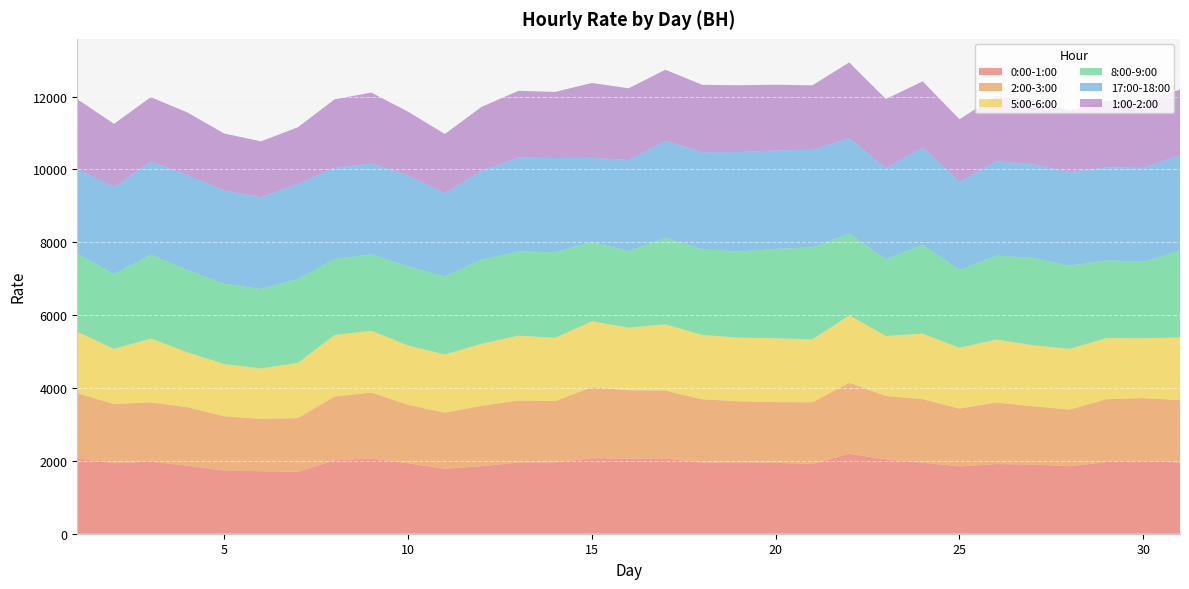

Reading left to right, transcribe all the data shown in this chart.

0:00-1:00: 1=2066.4	2=1938.4	3=1979.7	4=1864.3	5=1736.1	6=1715.3	7=1698.9	8=2013.5	9=2068.5	10=1932.7	11=1785.2	12=1854.4	13=1954.5	14=1960.0	15=2073.9	16=2061.3	17=2064.9	18=1953.5	19=1959.2	20=1946.5	21=1911.5	22=2197.1	23=2040.2	24=1949.3	25=1849.7	26=1911.8	27=1900.7	28=1853.7	29=1966.4	30=1998.7	31=1953.8
2:00-3:00: 1=1791.2	2=1622.8	3=1625.5	4=1609.4	5=1487.9	6=1437.6	7=1476.5	8=1751.3	9=1809.0	10=1608.8	11=1537.1	12=1658.0	13=1702.7	14=1680.7	15=1949.6	16=1876.5	17=1865.7	18=1738.0	19=1677.1	20=1666.8	21=1695.5	22=1946.8	23=1741.6	24=1745.2	25=1586.2	26=1690.4	27=1599.0	28=1554.8	29=1725.8	30=1724.6	31=1713.2
5:00-6:00: 1=1682.8	2=1510.3	3=1752.8	4=1503.4	5=1431.2	6=1381.7	7=1514.2	8=1688.4	9=1695.1	10=1622.0	11=1597.6	12=1701.7	13=1778.8	14=1737.9	15=1808.2	16=1718.3	17=1816.3	18=1765.9	19=1744.6	20=1749.7	21=1728.2	22=1849.5	23=1644.5	24=1796.5	25=1664.7	26=1729.7	27=1672.2	28=1667.2	29=1678.0	30=1640.9	31=1721.4
8:00-9:00: 1=2147.4	2=2053.3	3=2303.1	4=2260.0	5=2207.6	6=2184.0	7=2301.0	8=2089.7	9=2091.7	10=2175.7	11=2142.8	12=2308.6	13=2311.6	14=2350.4	15=2170.2	16=2100.8	17=2377.1	18=2351.8	19=2367.8	20=2455.2	21=2524.1	22=2241.1	23=2110.2	24=2439.4	25=2138.9	26=2302.8	27=2401.7	28=2283.2	29=2134.4	30=2105.9	31=2388.0
17:00-18:00: 1=2324.5	2=2388.1	3=2562.2	4=2597.8	5=2557.6	6=2516.9	7=2613.9	8=2500.6	9=2497.5	10=2493.5	11=2282.1	12=2449.9	13=2578.3	14=2583.4	15=2316.9	16=2500.9	17=2662.0	18=2663.5	19=2726.5	20=2704.1	21=2677.0	22=2623.9	23=2494.4	24=2677.1	25=2422.4	26=2588.1	27=2566.2	28=2569.2	29=2552.1	30=2572.0	31=2616.0
1:00-2:00: 1=1914.8	2=1739.0	3=1760.1	4=1726.3	5=1564.0	6=1535.3	7=1552.3	8=1881.3	9=1948.2	10=1750.9	11=1627.5	12=1745.3	13=1832.4	14=1815.0	15=2054.6	16=1969.2	17=1950.7	18=1849.5	19=1835.2	20=1802.8	21=1772.4	22=2079.2	23=1901.9	24=1810.5	25=1715.9	26=1798.9	27=1738.5	28=1690.2	29=1825.6	30=1832.1	31=1799.5